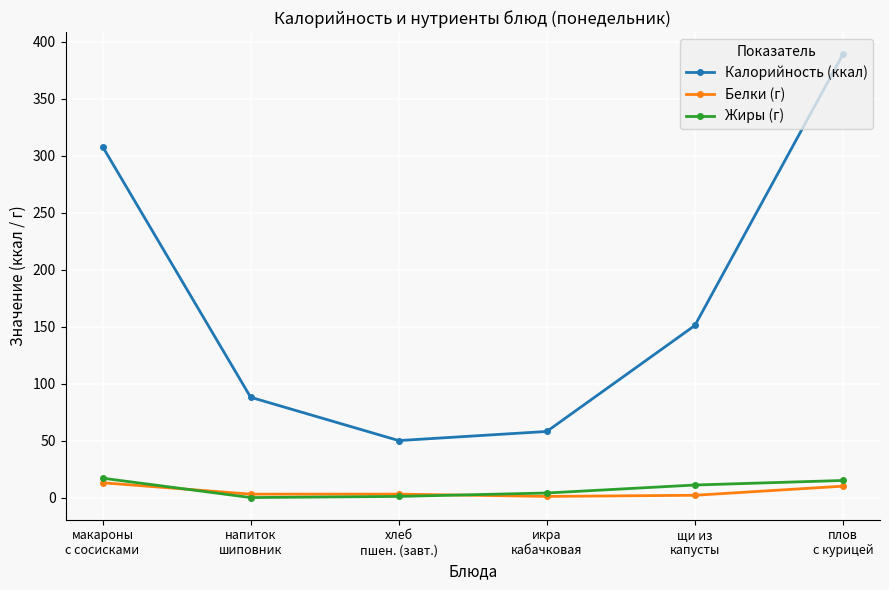

True or false: Калорийность (ккал) has a value of 151 at щи из
капусты.

True